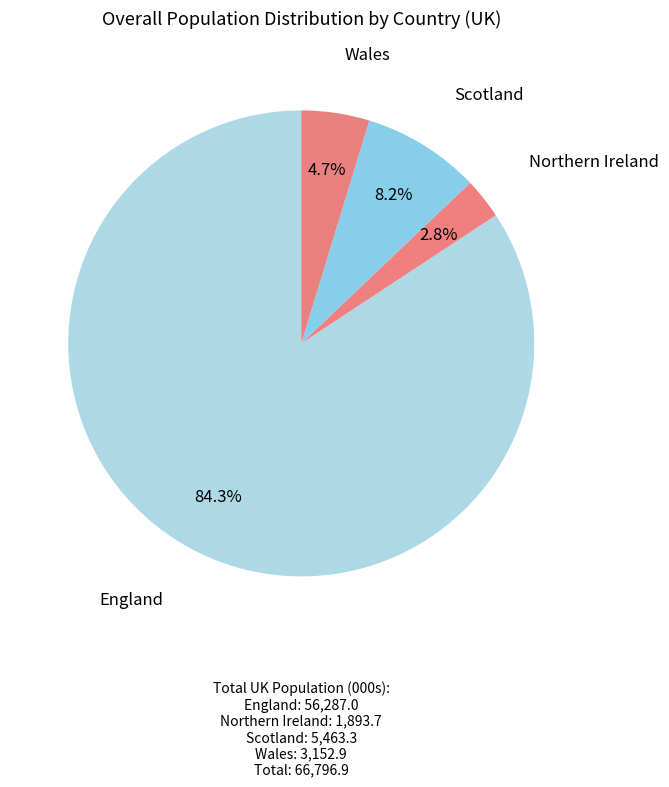

Which has a higher value, Northern Ireland or Wales?

Wales